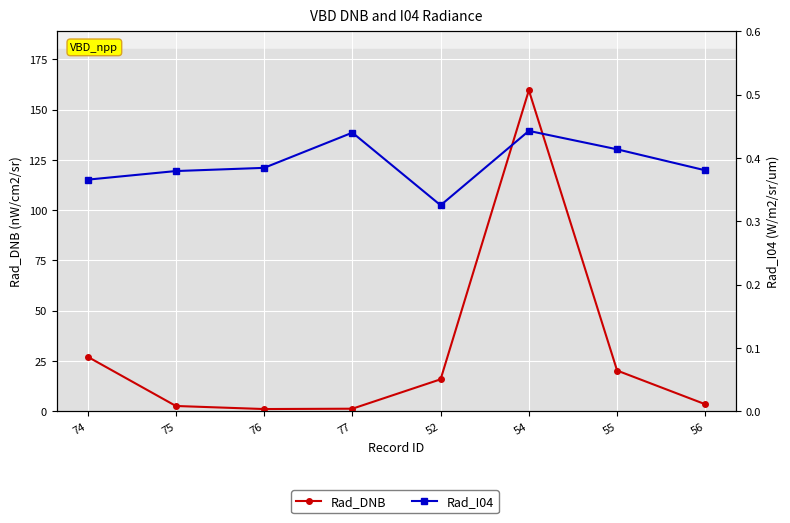

What is the average value of the Rad_I04 series?

0.4